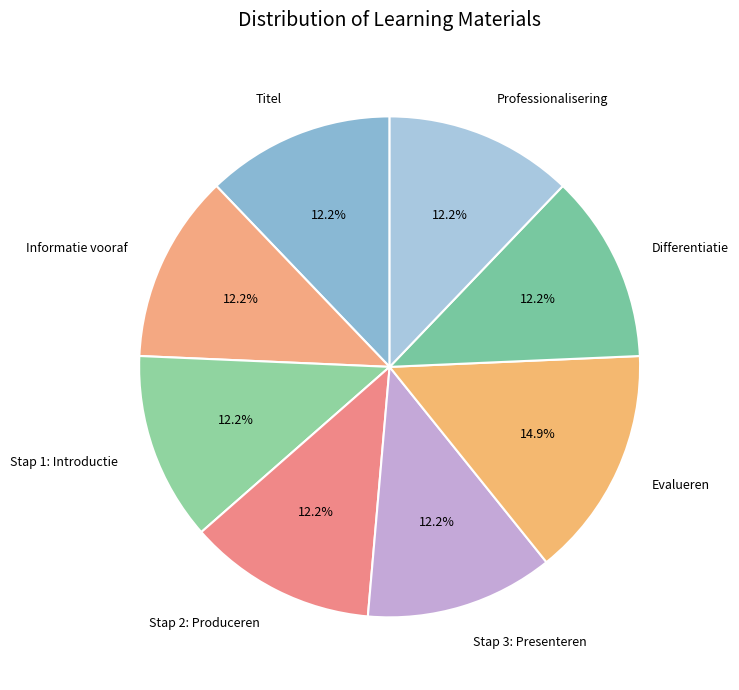

How many segments does this pie chart have?

8